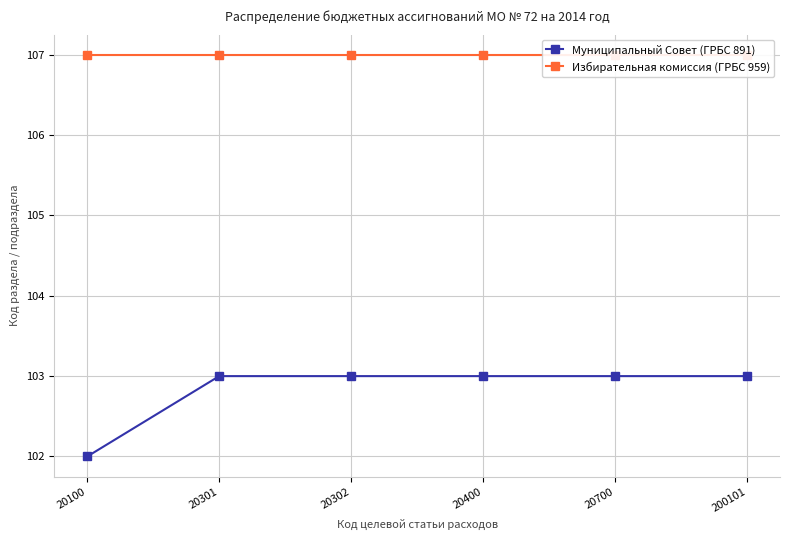

Between 20301 and 200101, which series saw the biggest shift?

Муниципальный Совет (ГРБС 891)